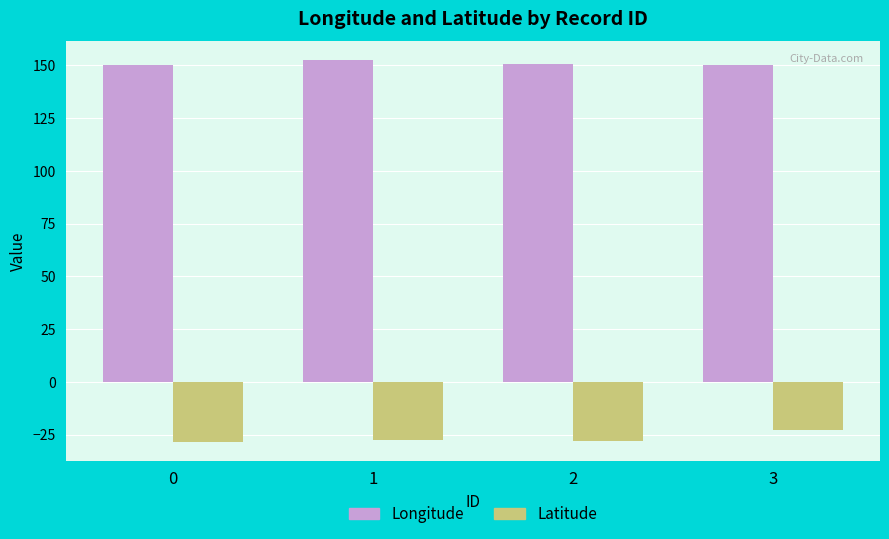

Read the Longitude value at 2.

150.5